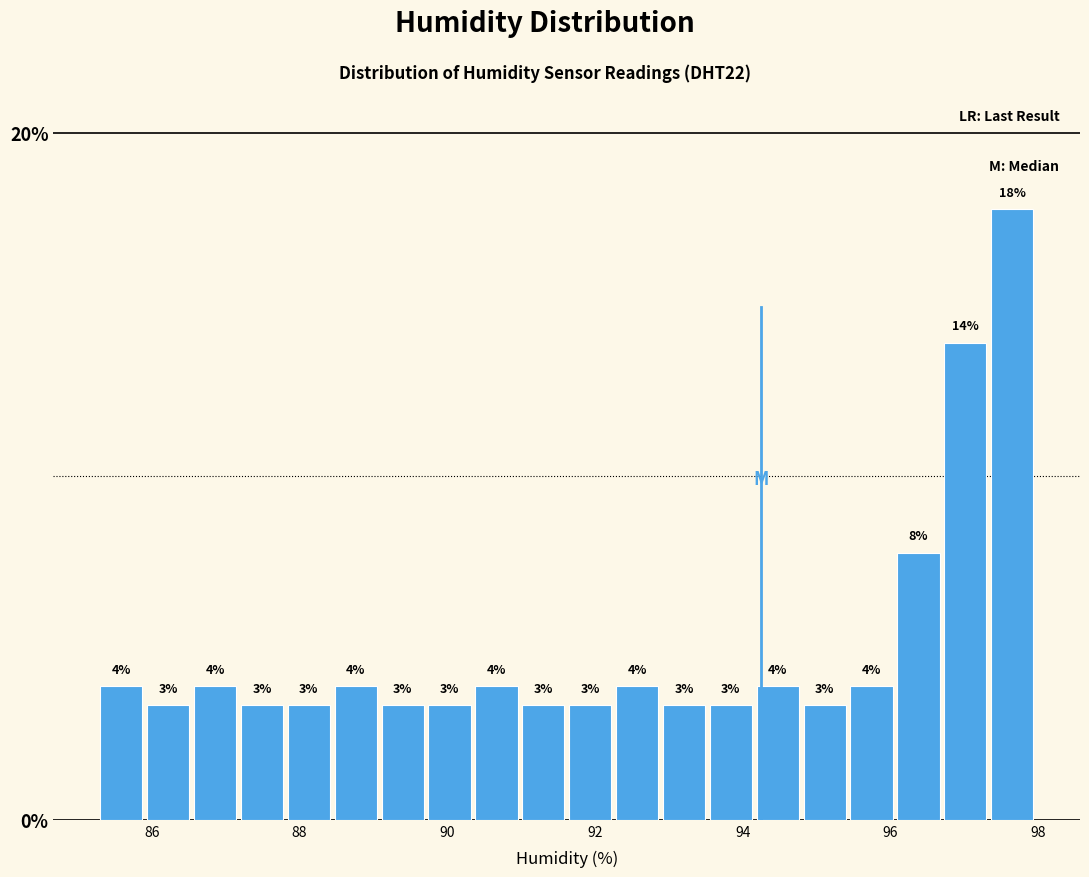

Around what value on the x-axis is the tallest bar? Give the approximate position of its centre, as read against the axis.

97.6